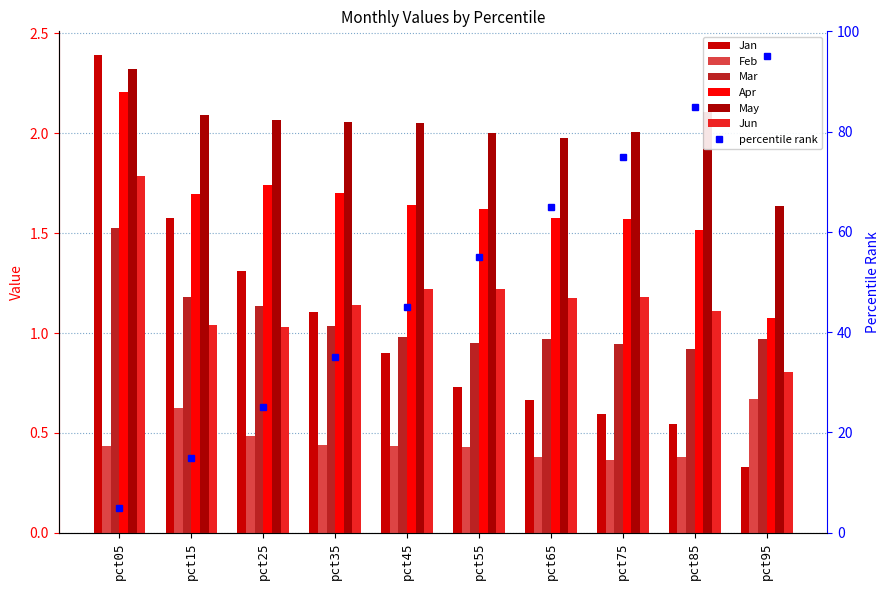

Which series changed the most between pct75 and pct85?

May